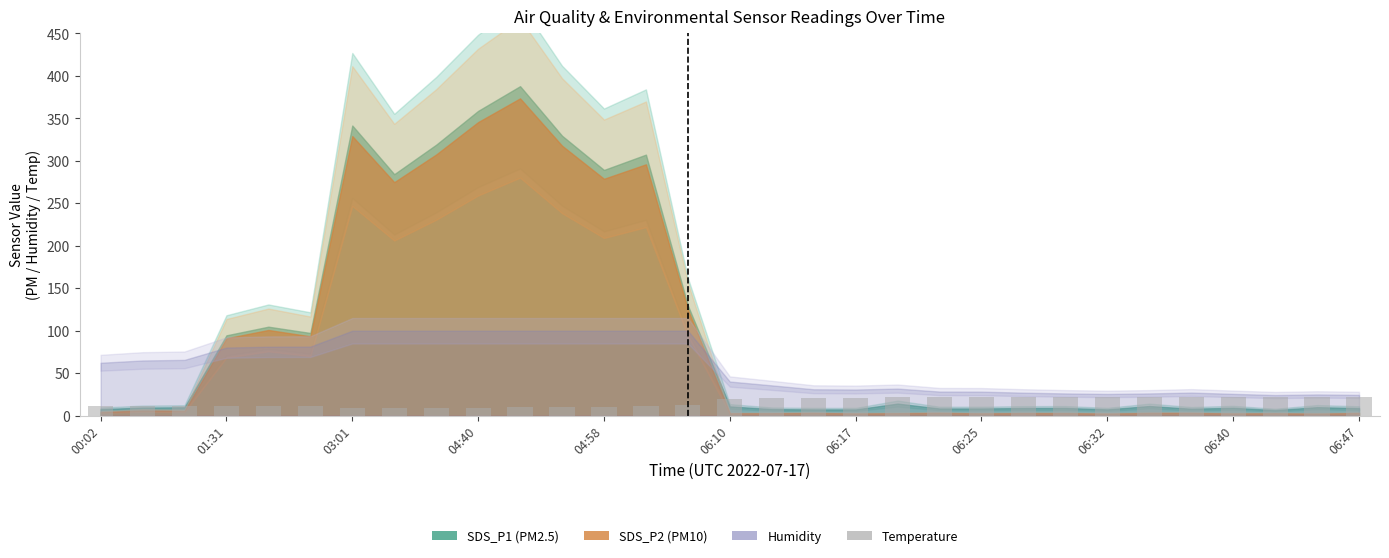

How many bars are there in total?

31